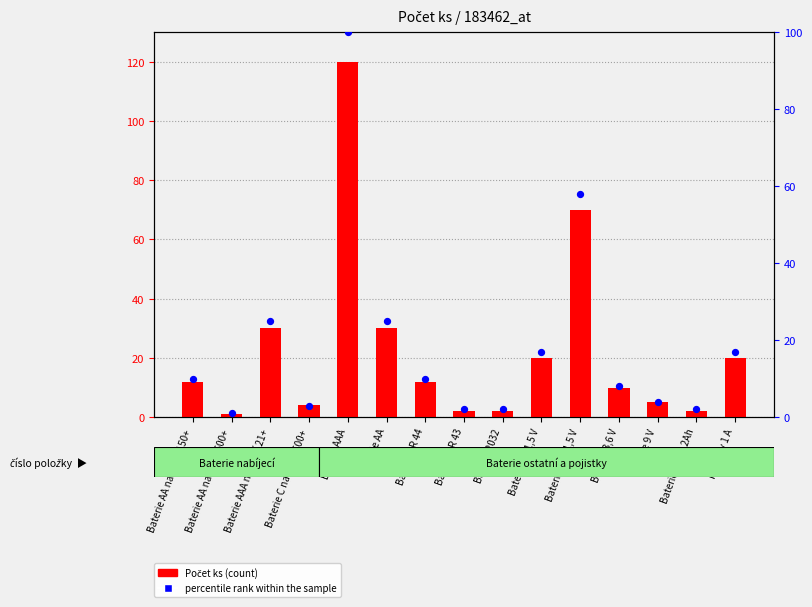

Which series has the largest total across all categories?

Počet ks (count)